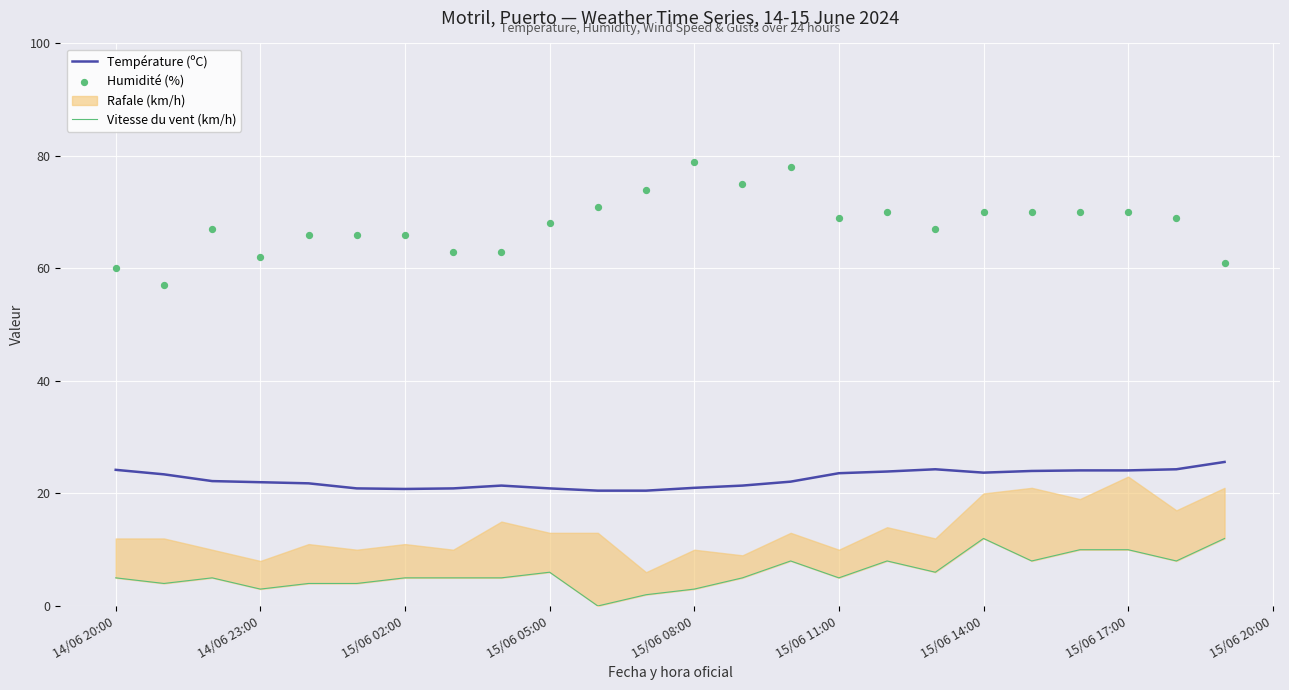

Which series has the largest total across all categories?

Humidité (%)